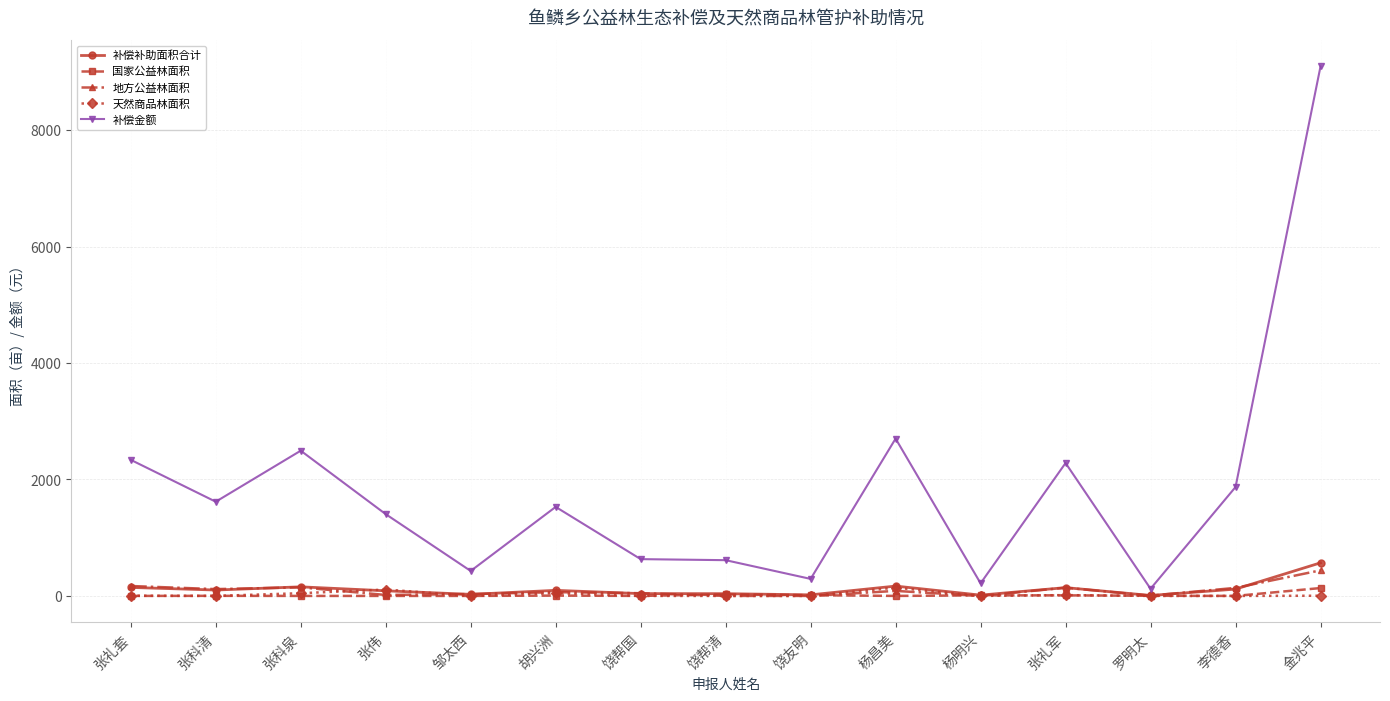

Which series has the widest spread of values?

补偿金额